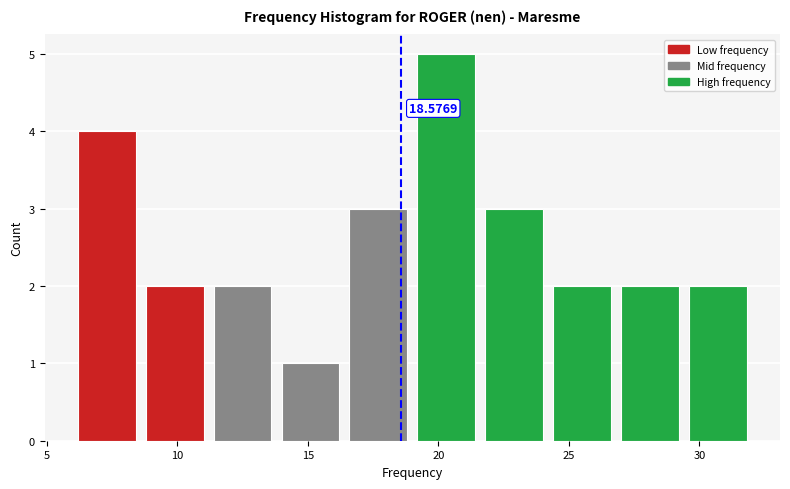

Over which range of the x-axis is the bar tallest?

19.0 to 21.6